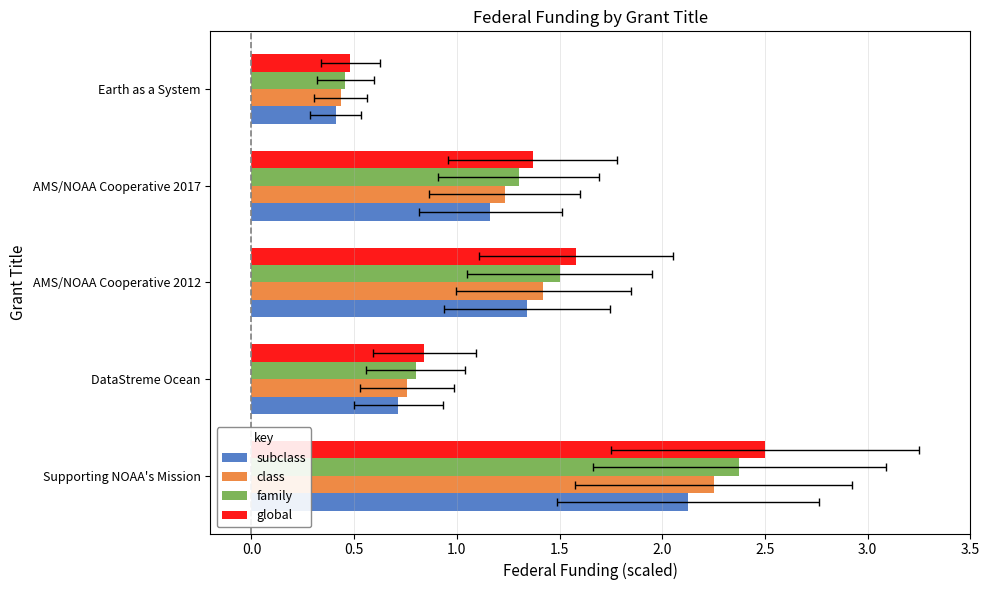

The class series shows 1.2 at AMS/NOAA Cooperative 2017. True or false?

True